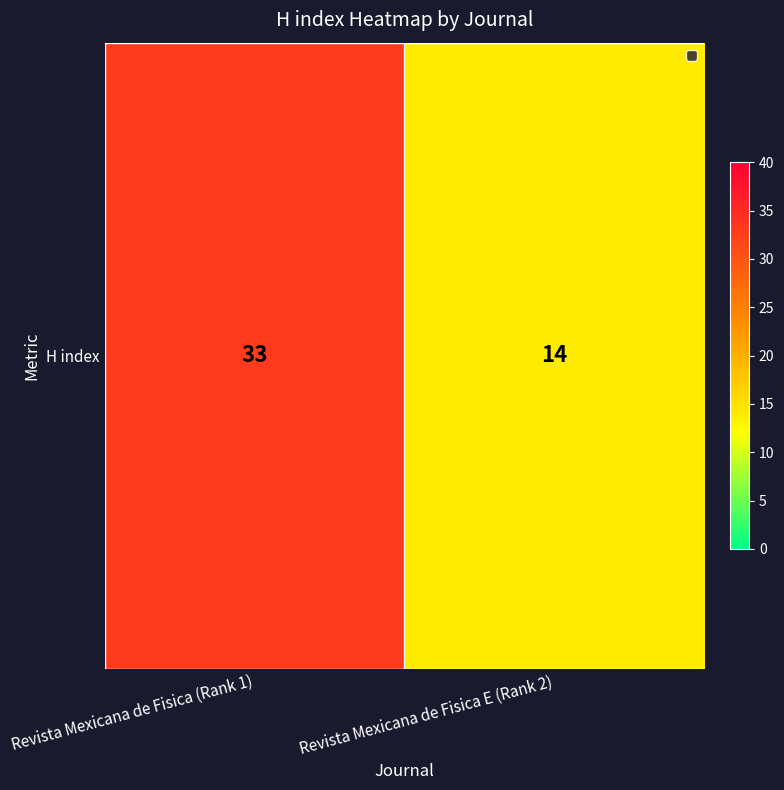

The chart shows a value of 18 at Revista Mexicana de Fisica (Rank 1). True or false?

False